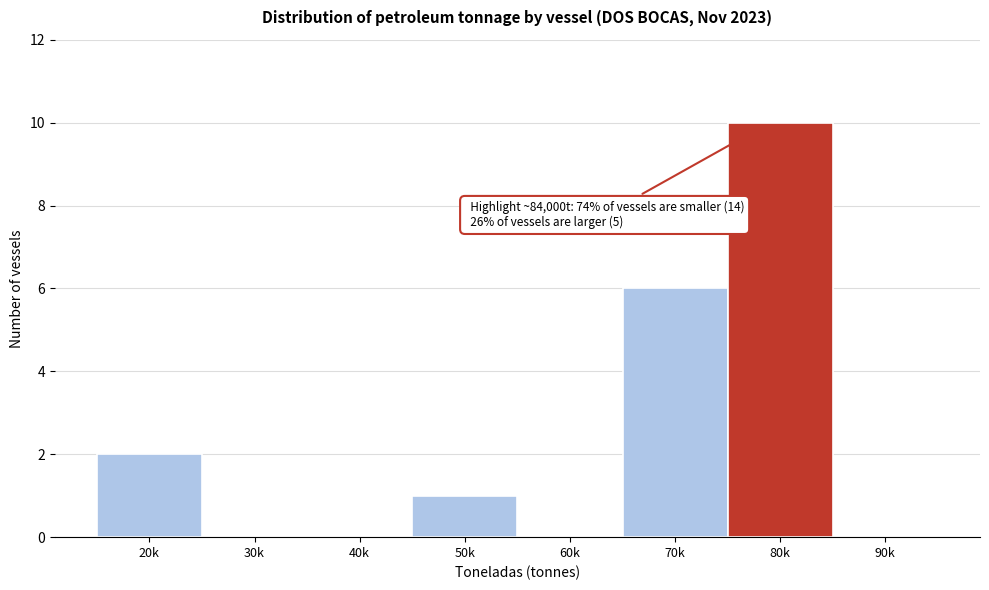

Reading right to left, what are all the values shown in this chart?

90k=0	80k=10	70k=6	60k=0	50k=1	40k=0	30k=0	20k=2